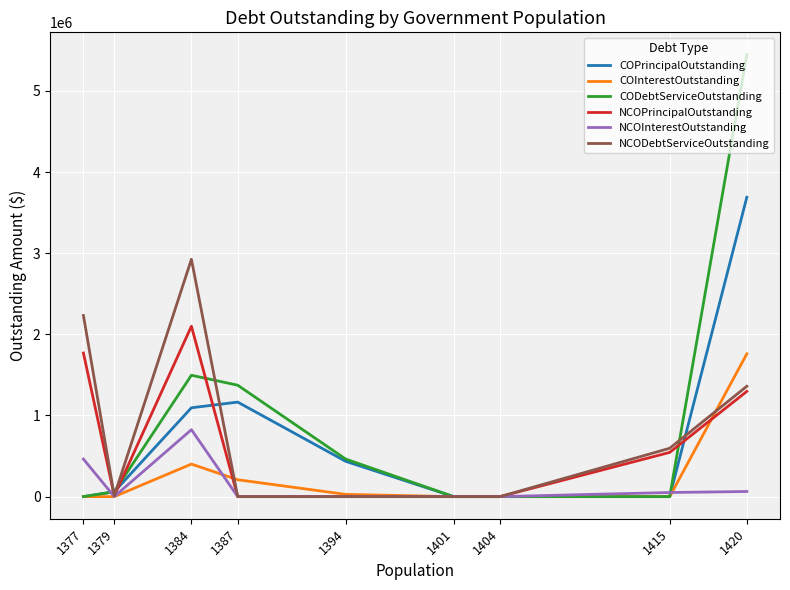

At which label is COPrincipalOutstanding closest to 1845000?

1387